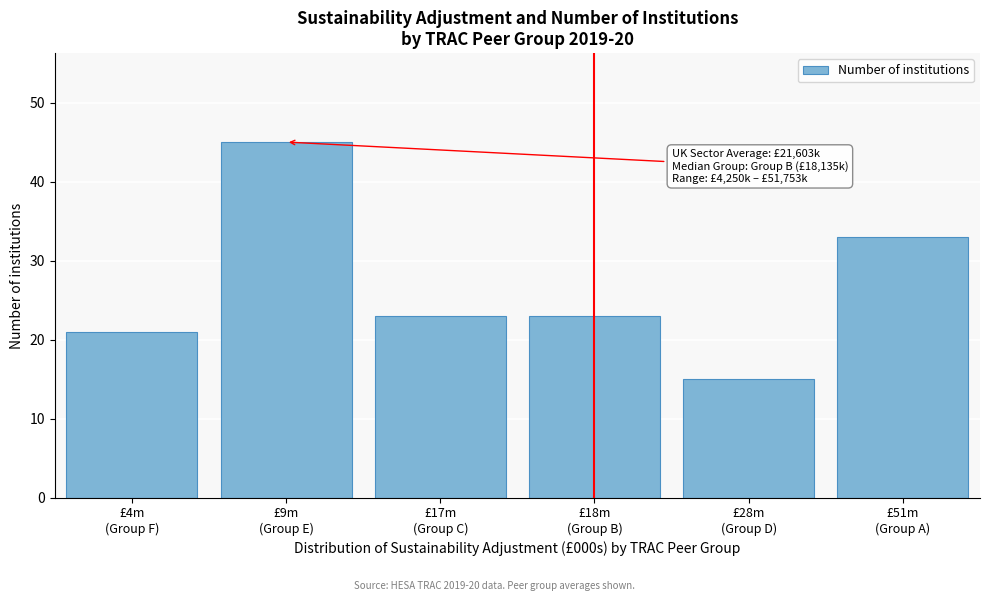

Reading left to right, transcribe all the data shown in this chart.

21	45	23	23	15	33